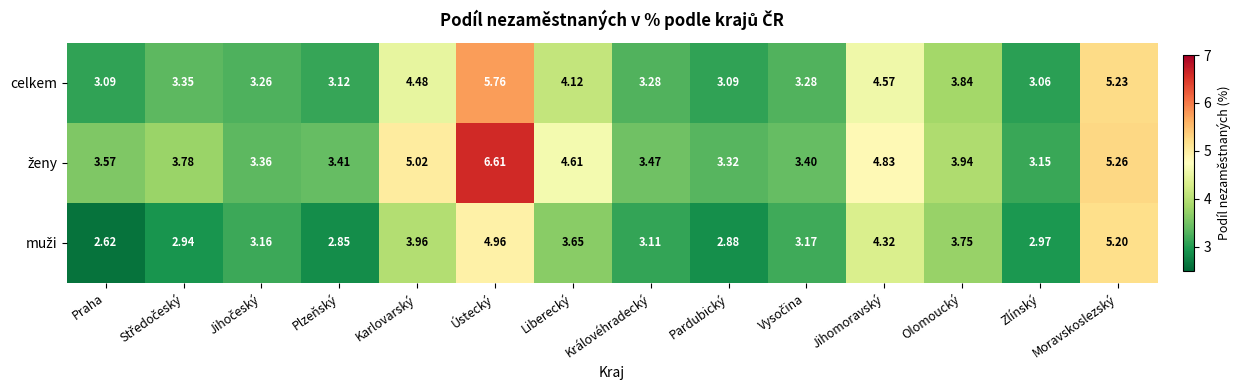

How many data points does each series have?

14